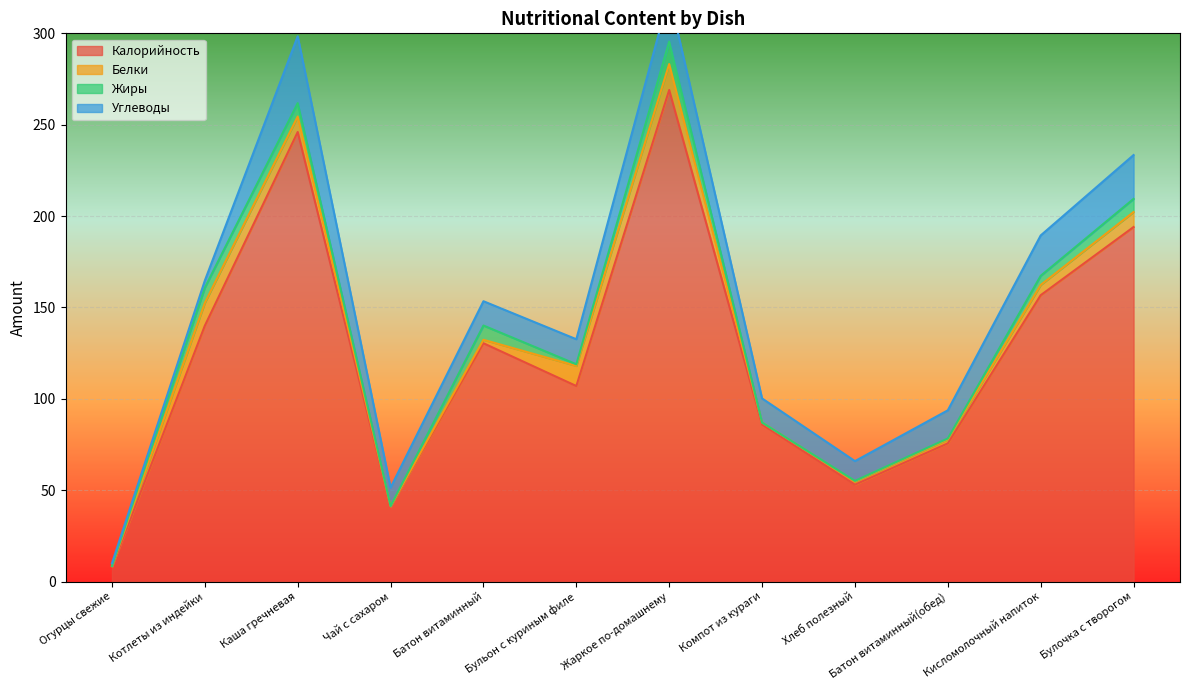

Is the value of Калорийность at Огурцы свежие greater than the value of Белки at Чай с сахаром?

Yes